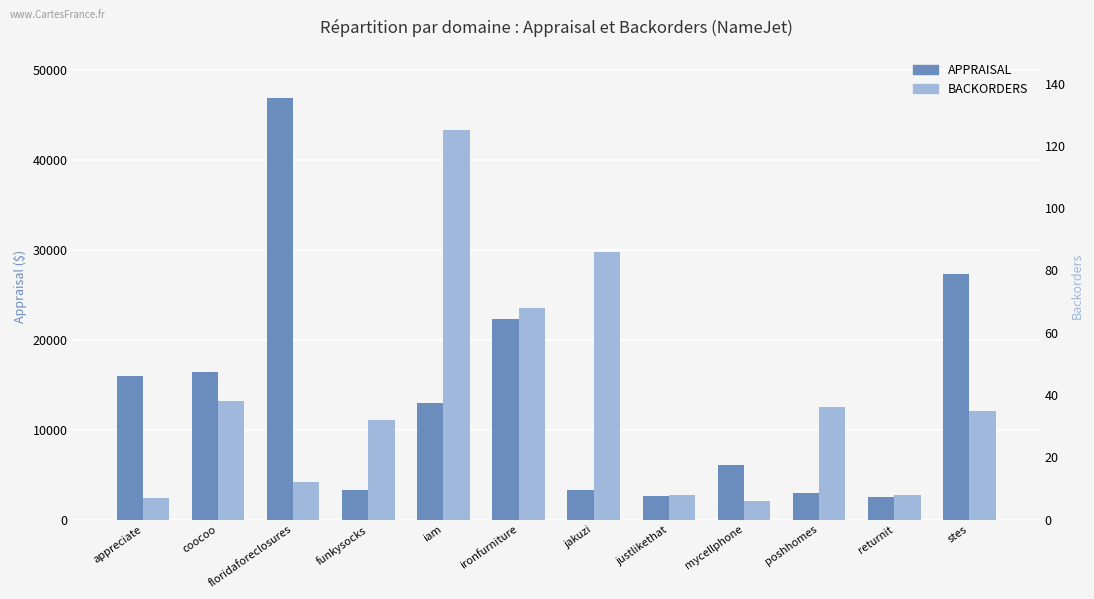

What is the average value of the APPRAISAL series?

13556